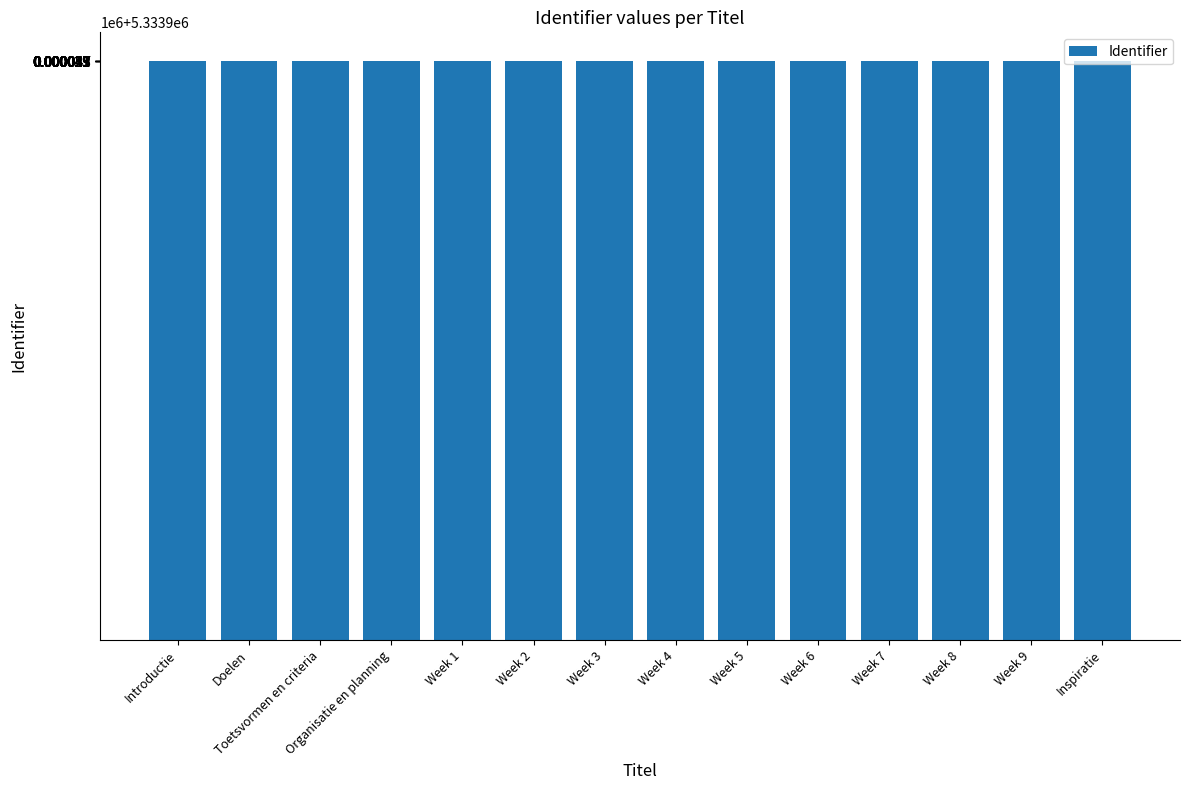

Which has a higher value, Week 8 or Week 6?

Week 8